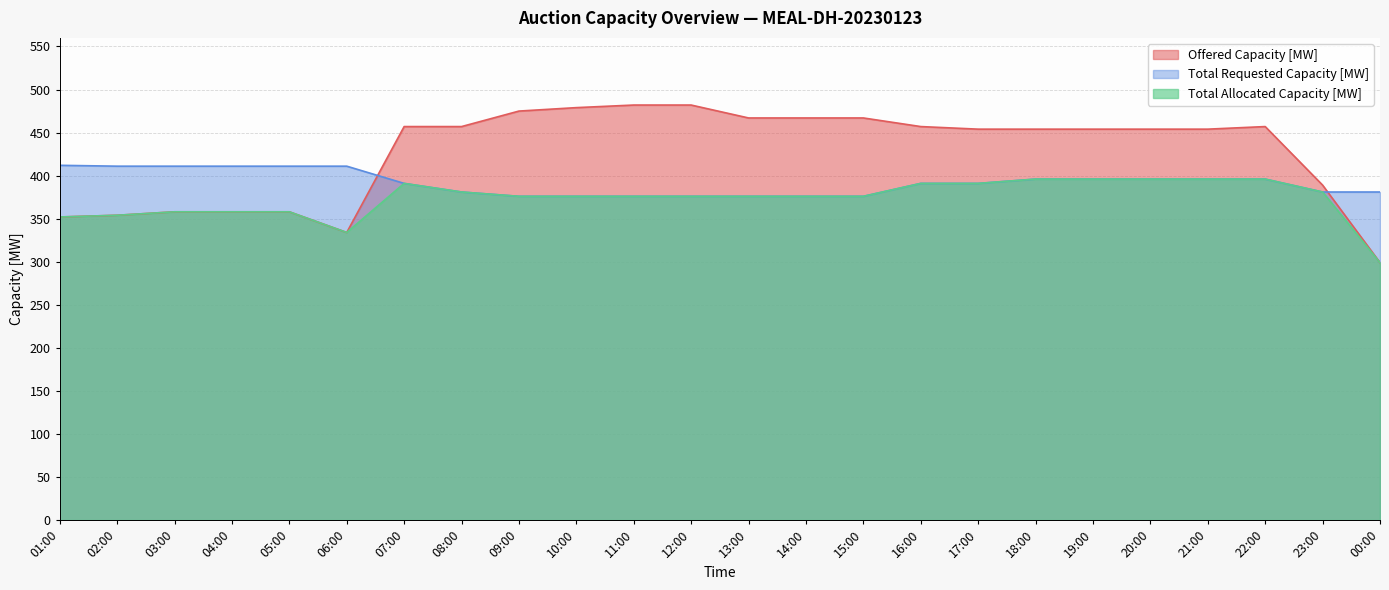

How many lines are shown in the chart?

3